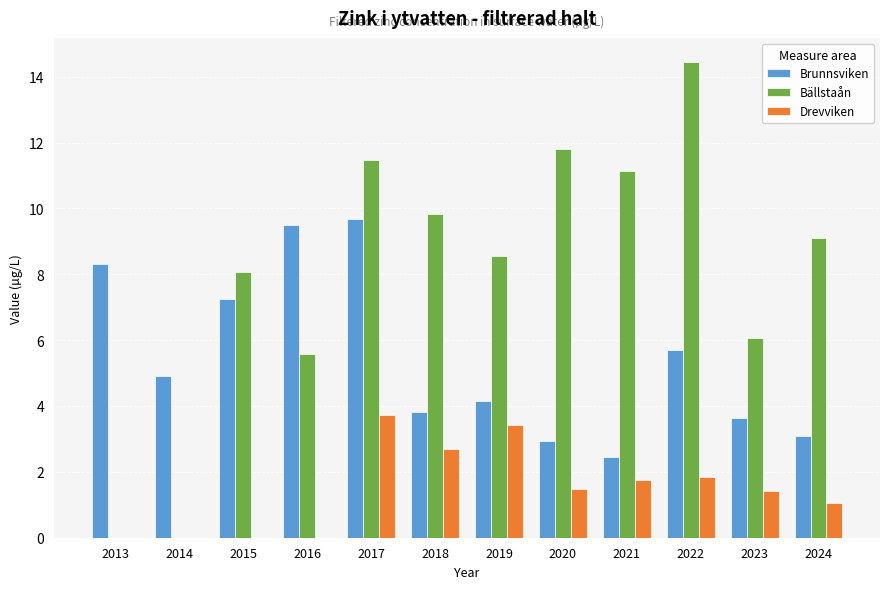

Which series has the widest spread of values?

Bällstaån